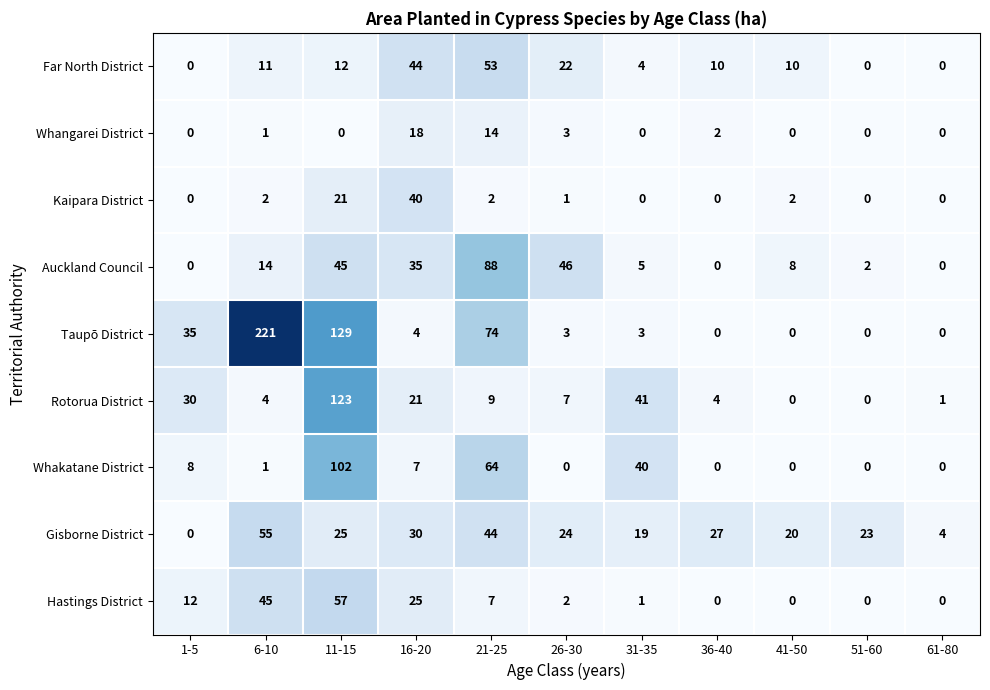

Which series has the largest range (max minus min)?

Taupō District